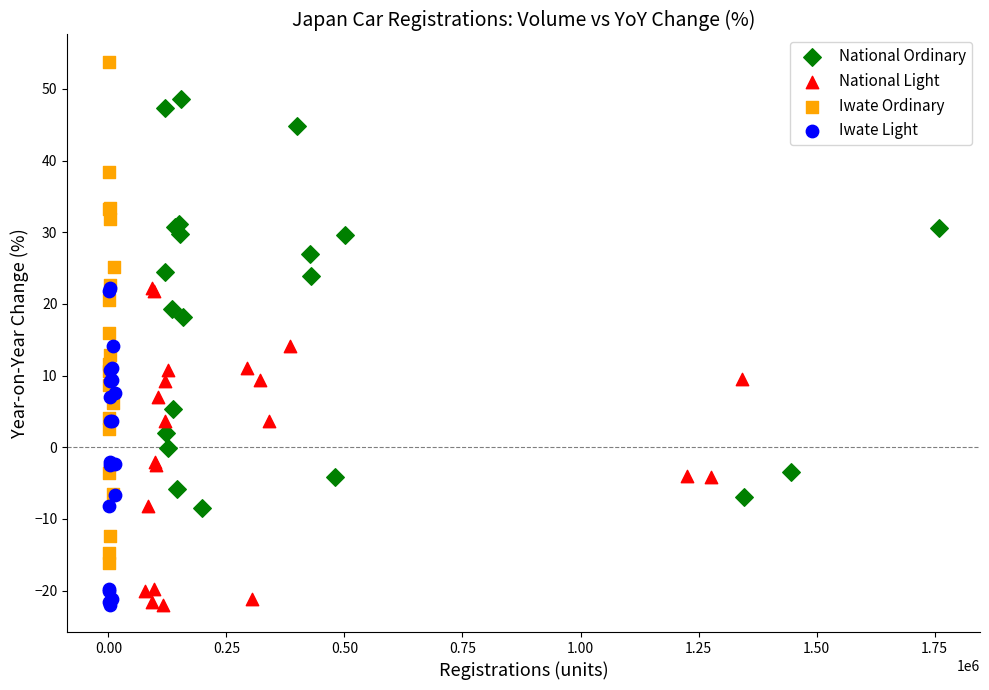

Which series has the widest spread of Y values?

Iwate Ordinary